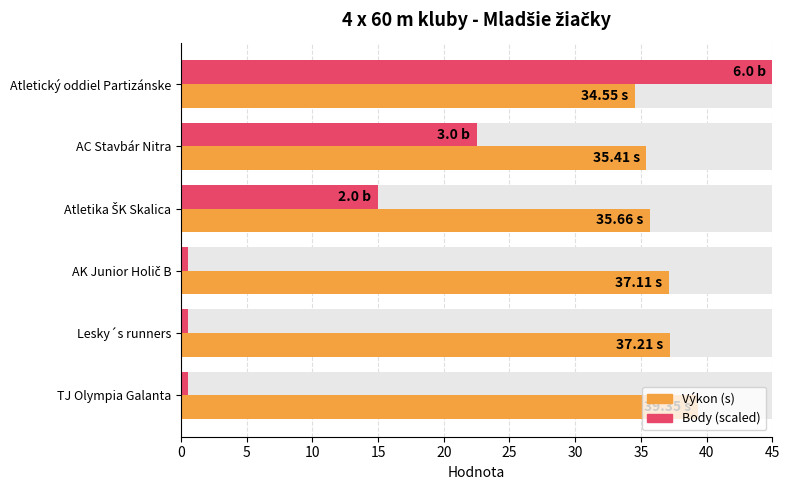

Which series has the widest spread of values?

Body (scaled)